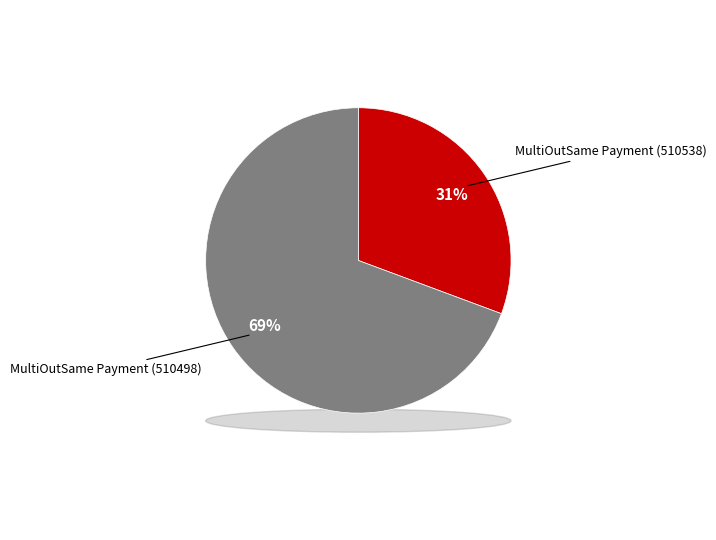

The MultiOutSame Payment (510538) slice represents 39% of the pie. True or false?

False